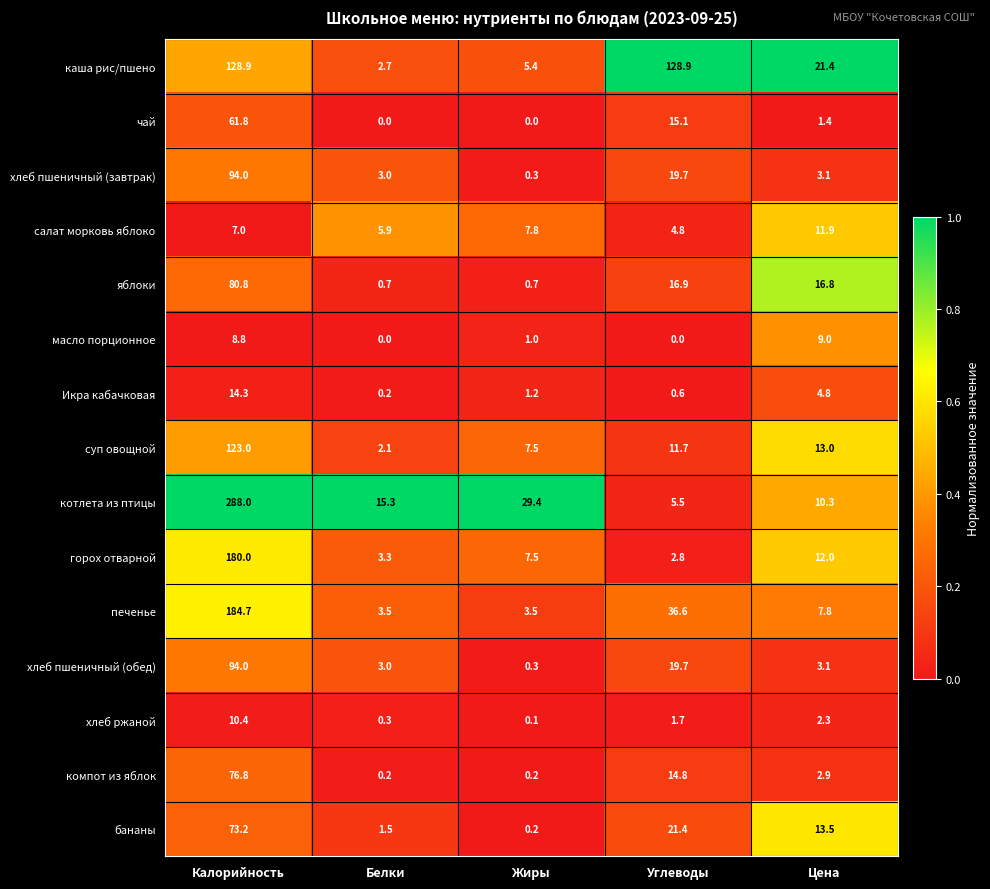

Between Белки and Жиры, which series saw the biggest shift?

котлета из птицы